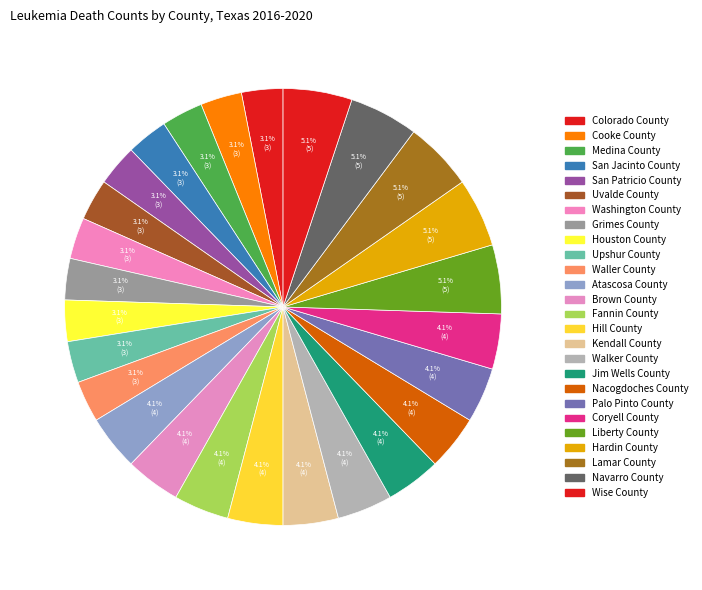

Count the number of slices in the pie.

26